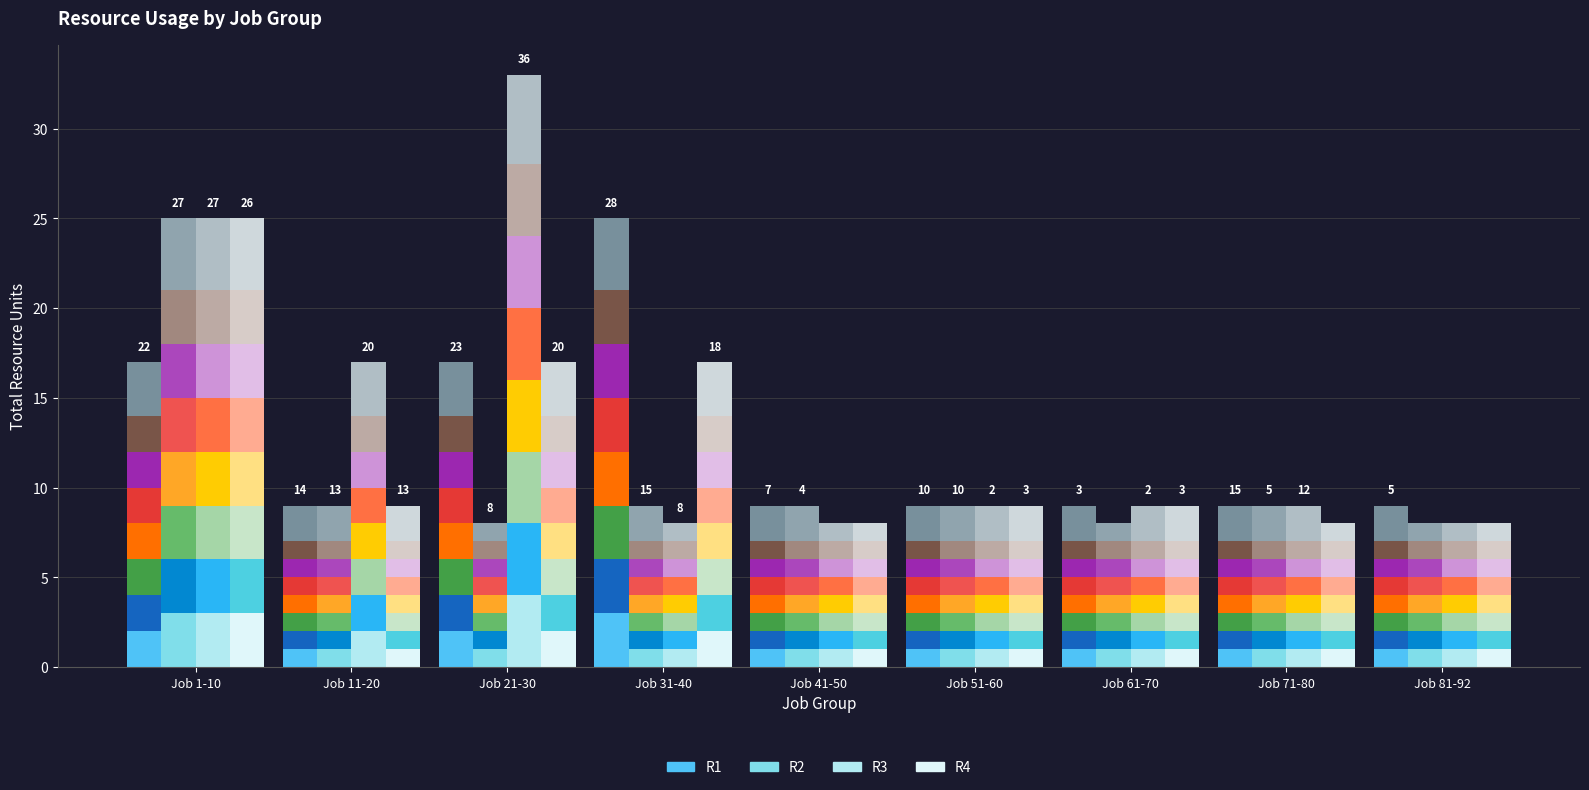

What is the difference between the R2_seg0 values at Job 1-10 and Job 81-92?

2